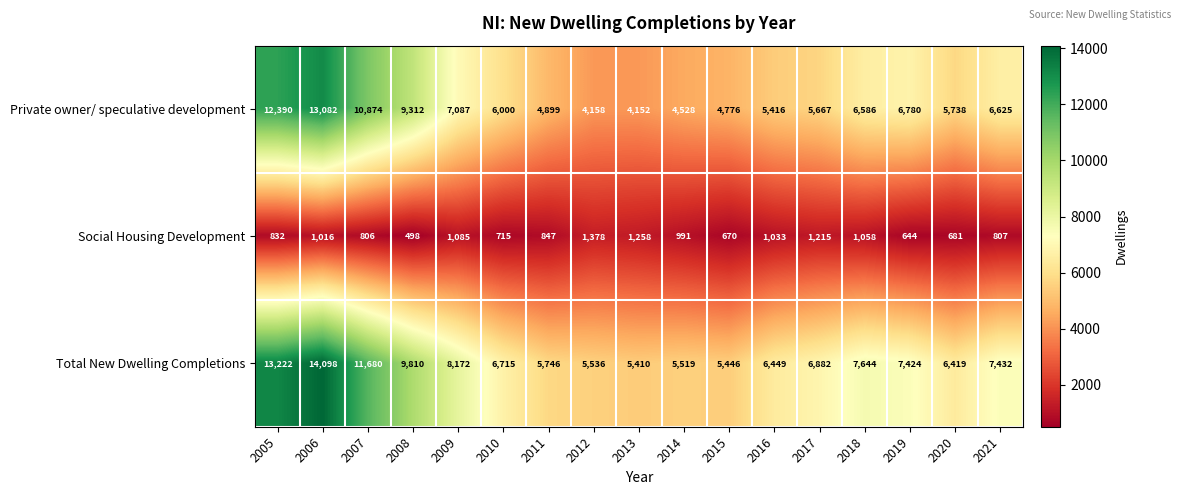

What is the total value across all series at 2014?

11038